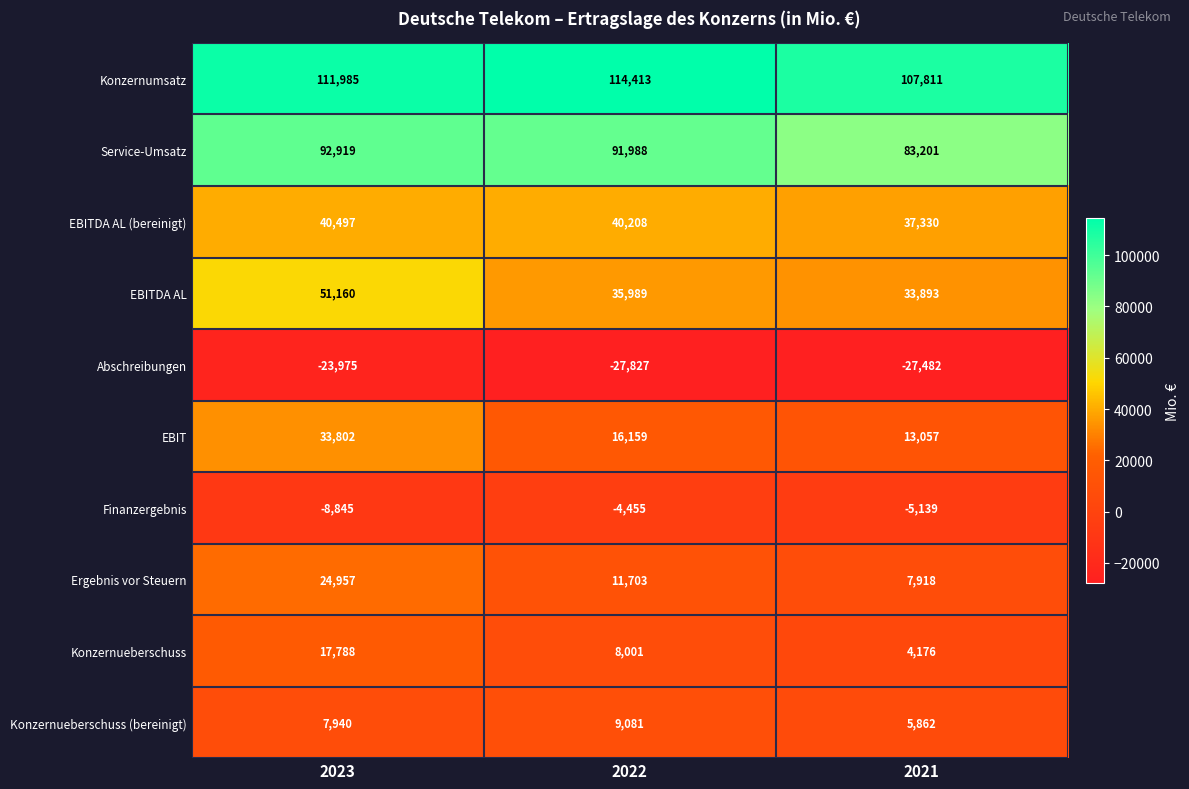

What is the difference between the second highest and minimum values in the Ergebnis vor Steuern series?

3785